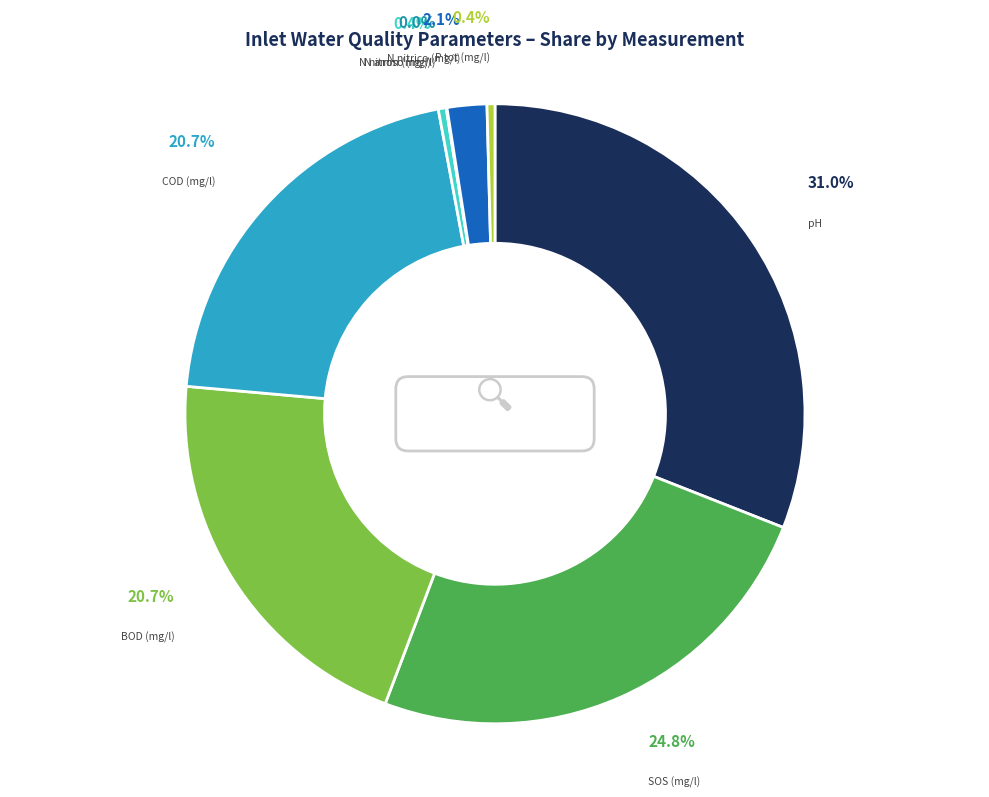

Which slice is the smallest?

N nitroso (mg/l)